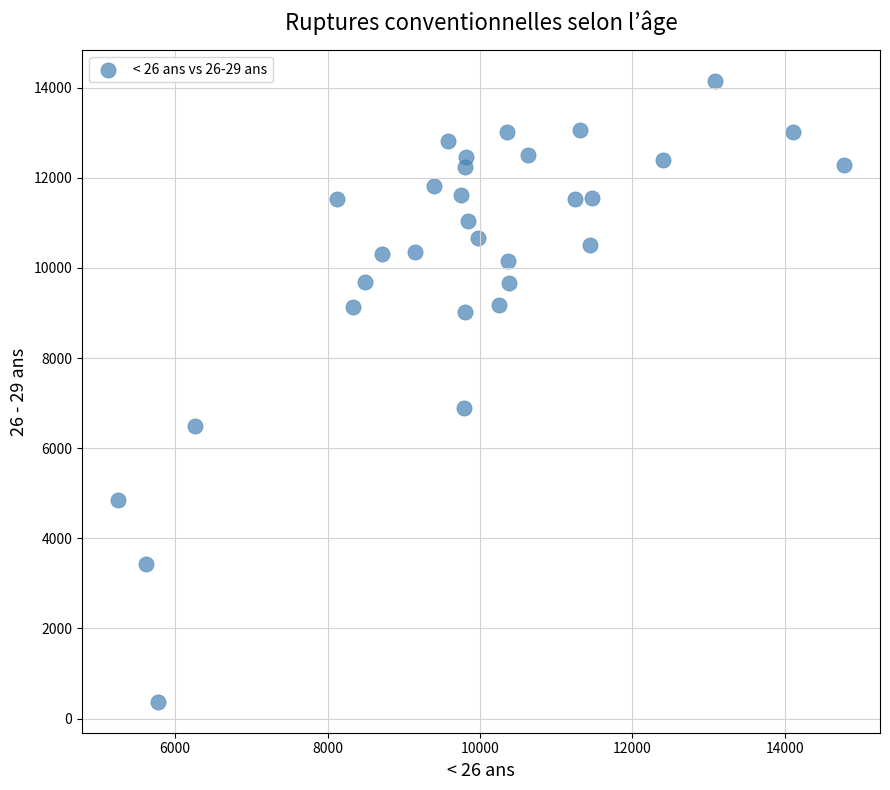

What is the range of X values (max minus min)?

9523.2